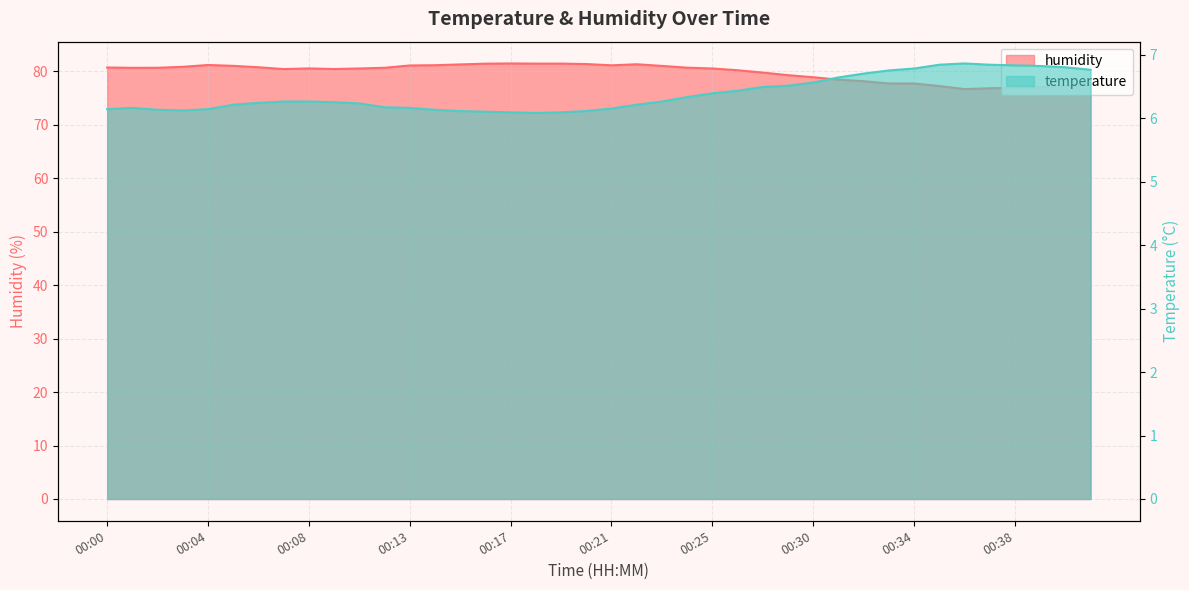

True or false: temperature has a value of 11.0 at 00:37.

False